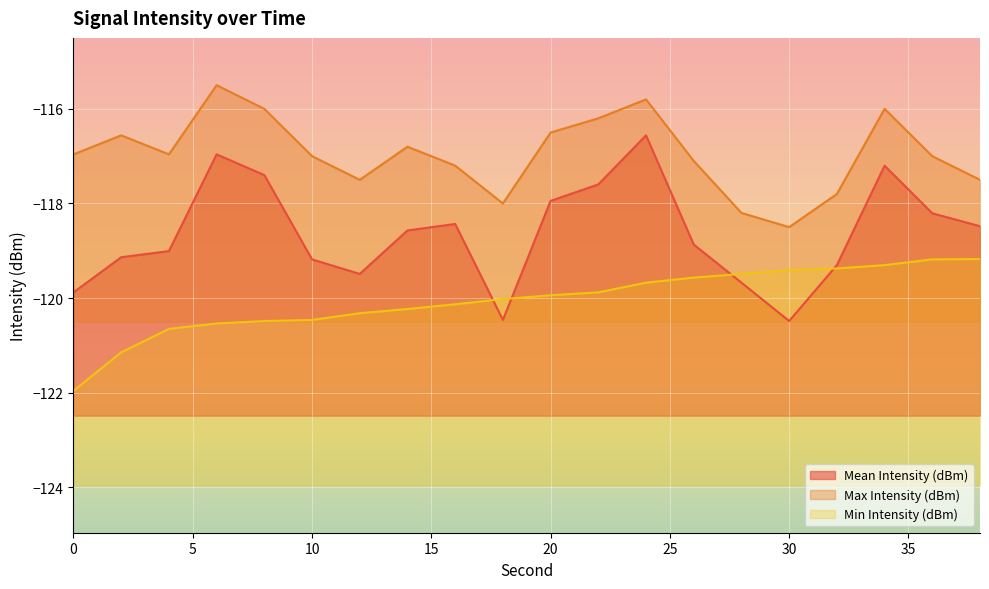

What are all the series names shown in the legend?

Mean Intensity (dBm), Max Intensity (dBm), Min Intensity (dBm)